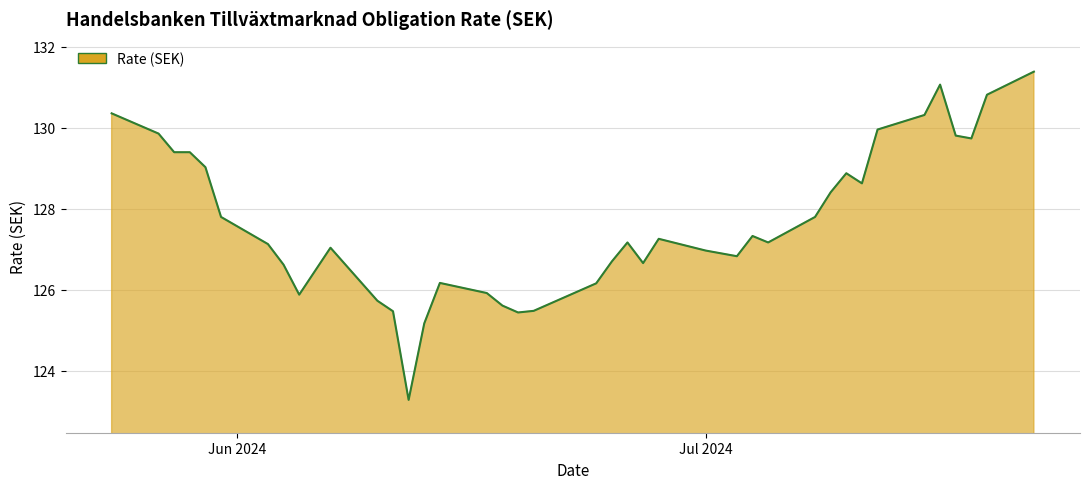

What is the smallest value displayed?

123.3